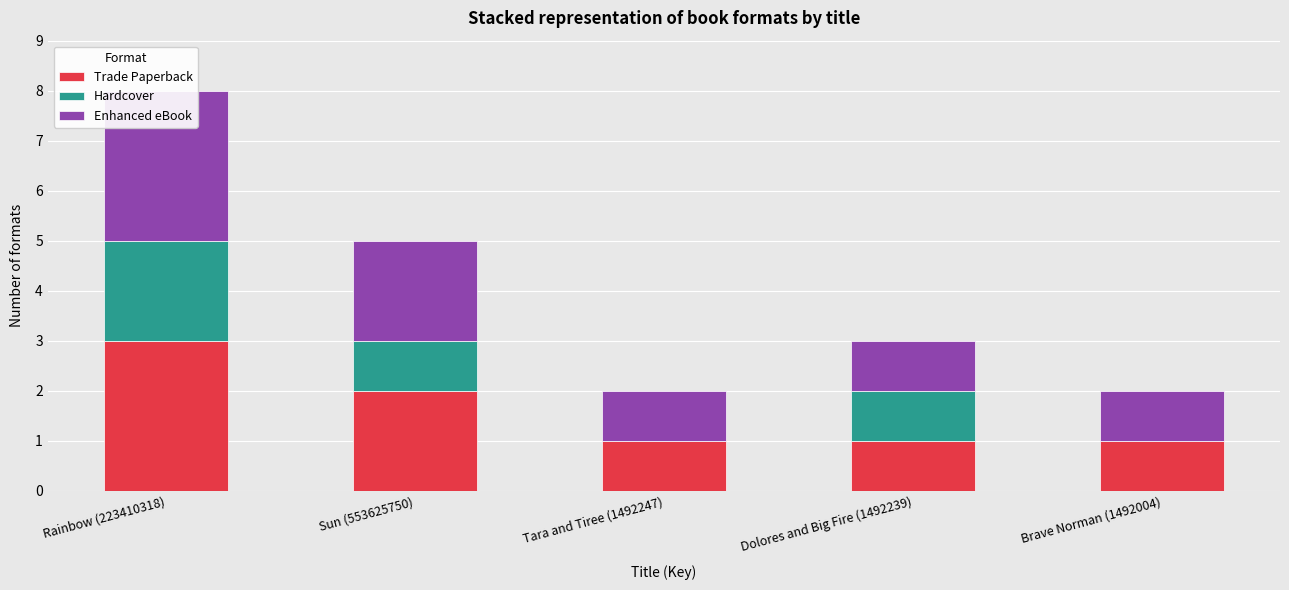

What is the average value of the Hardcover series?

1